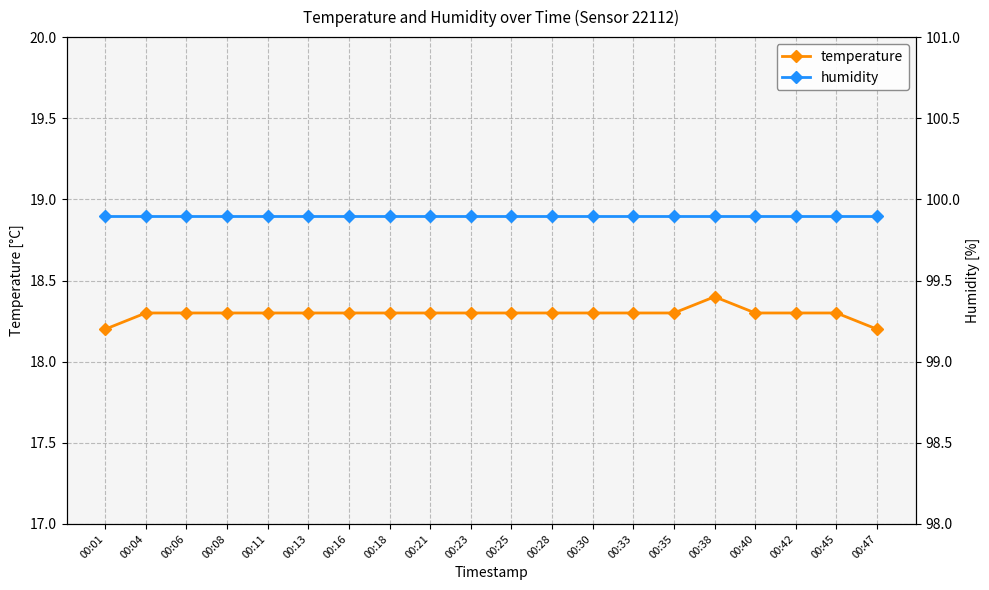

True or false: humidity has more than 0 points higher than both neighbors.

False